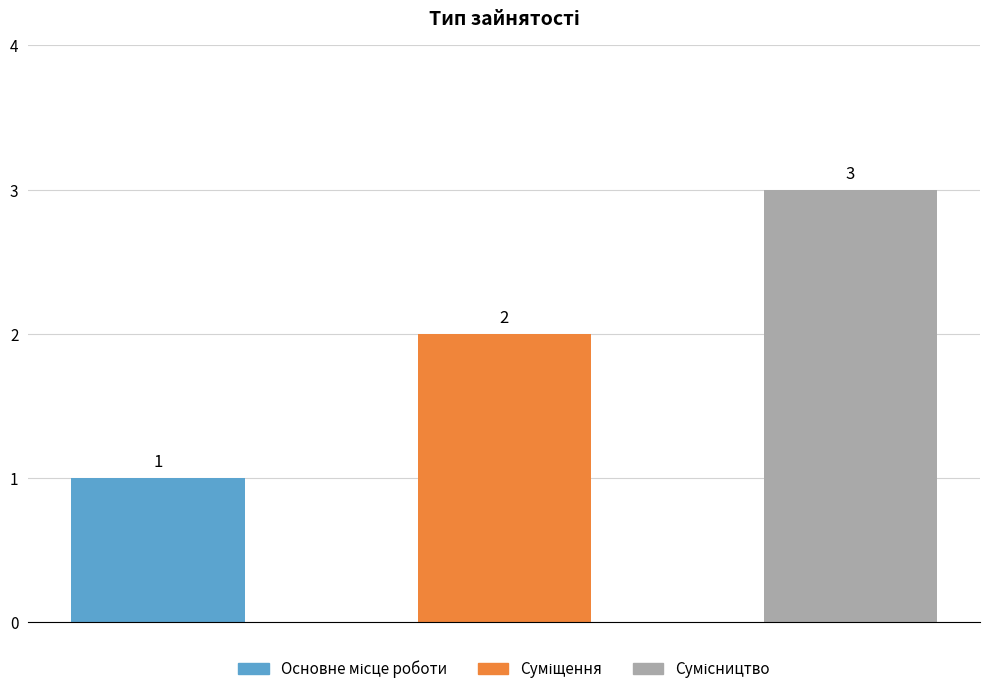

What is the approximate value at Сумісництво?

3